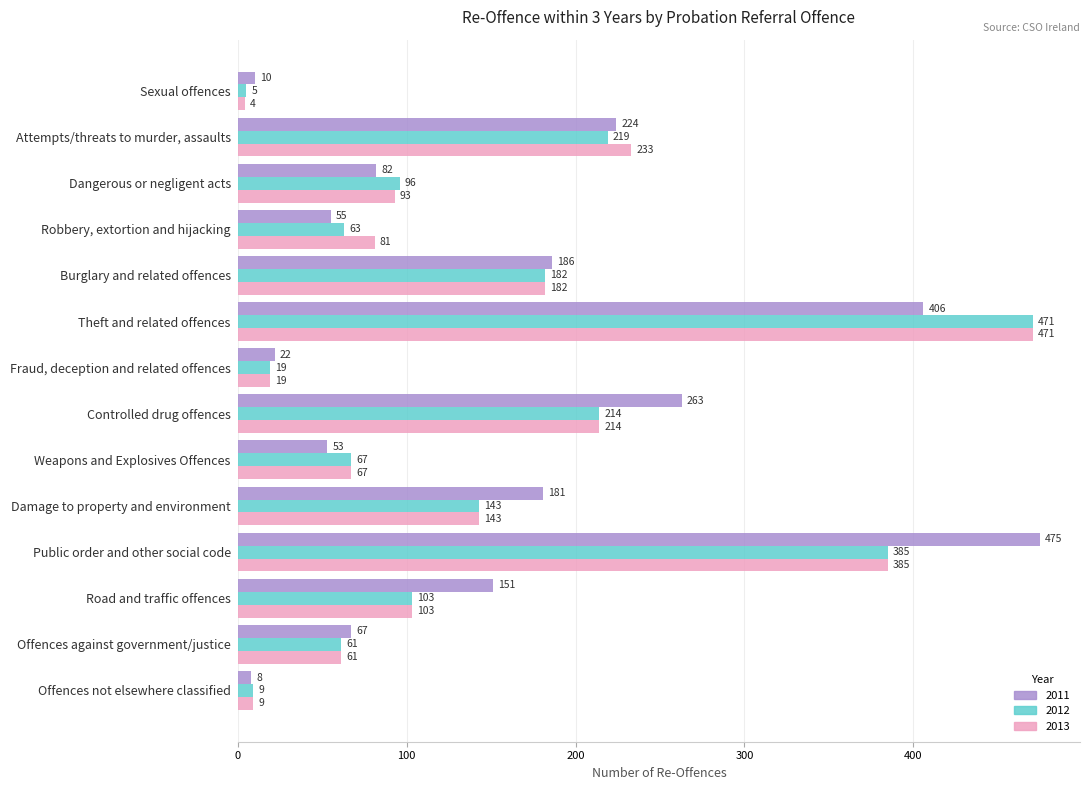

What is the sum of the 2013 values at Offences not elsewhere classified and Offences against government/justice?

70